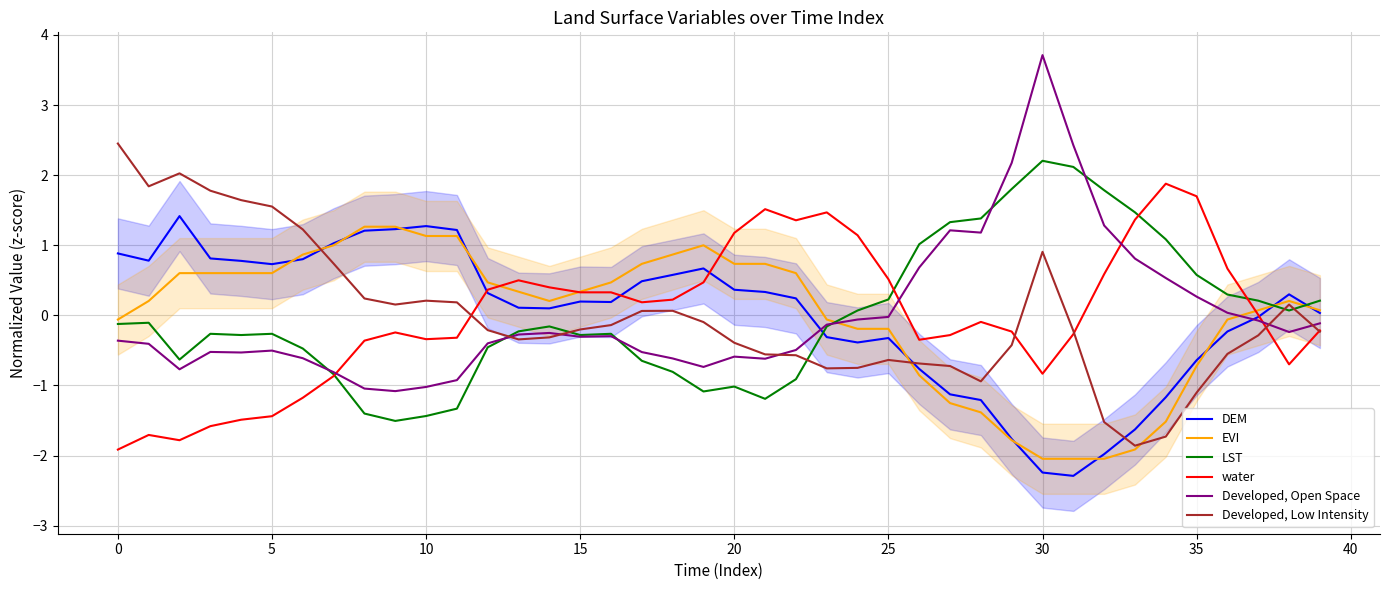

What is the lowest value of the Developed, Open Space series?

-1.1